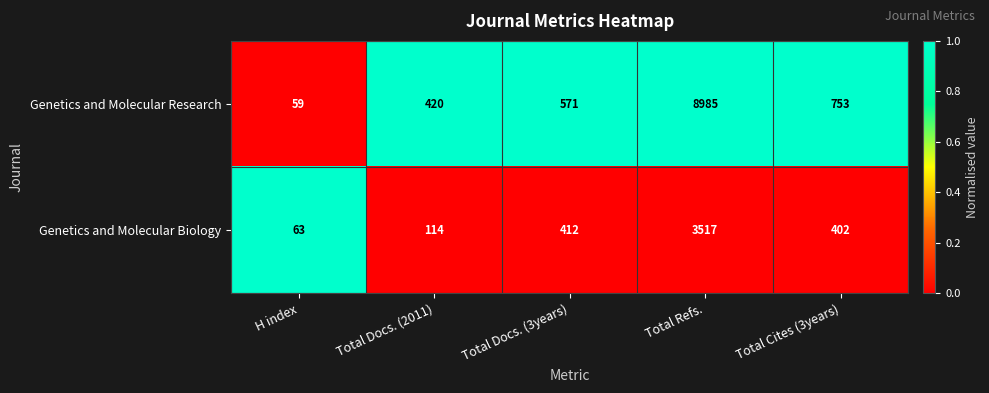

Rank the series at Total Docs. (3years) from highest to lowest value.

Genetics and Molecular Research, Genetics and Molecular Biology